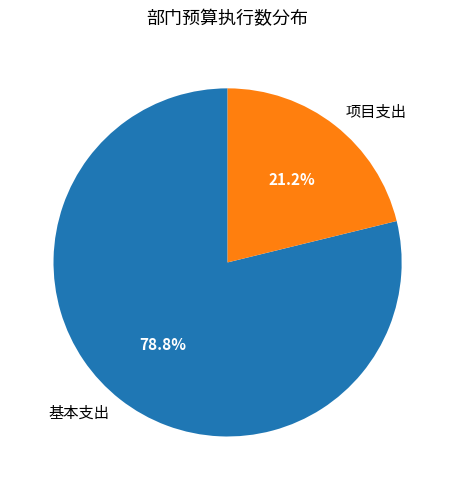

The 项目支出 slice represents 21% of the pie. True or false?

True